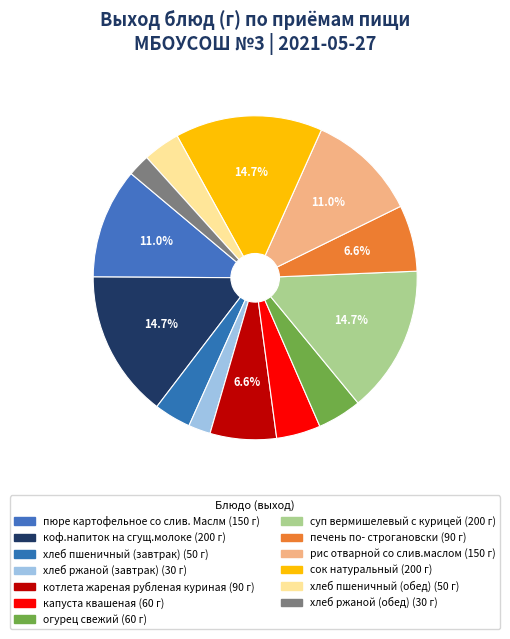

Do суп вермишелевый с курицей and хлеб пшеничный (обед) together represent more than half of the pie?

No